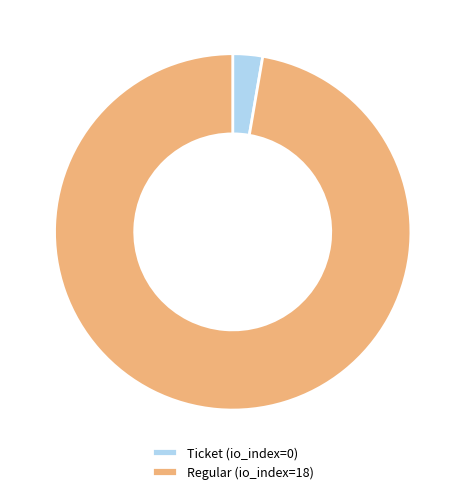

How many slices are in this pie chart?

2